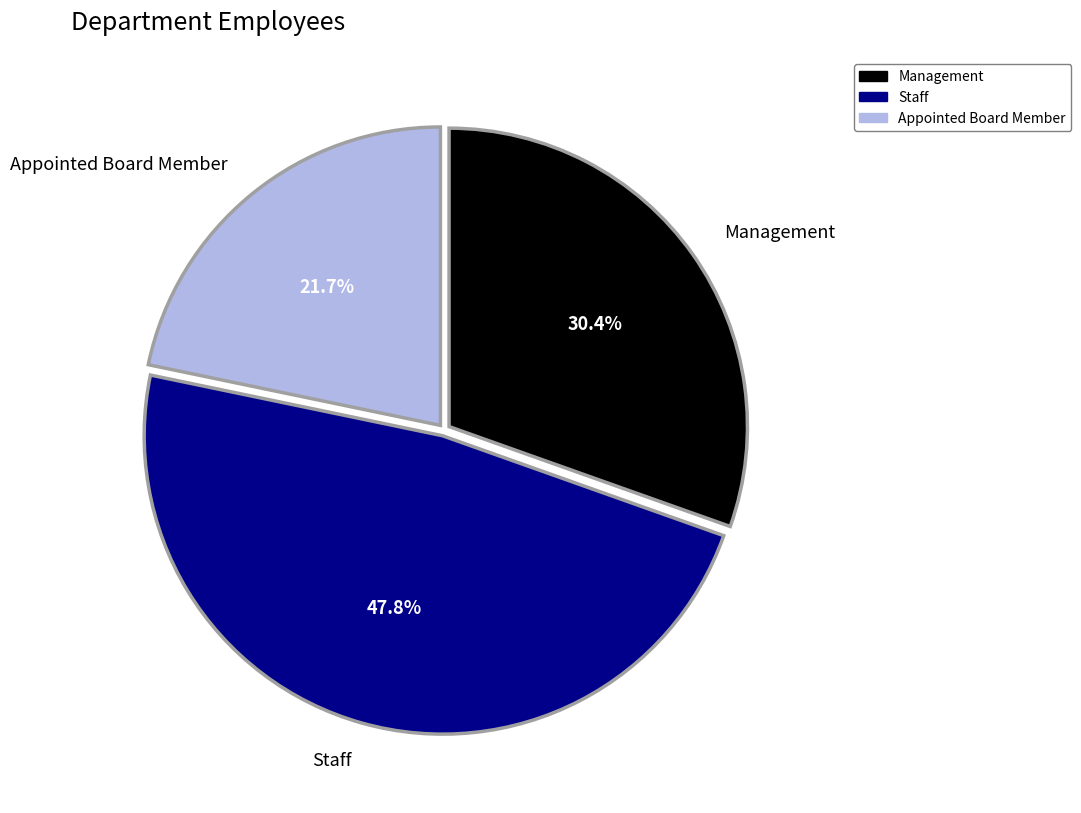

What portion of the pie excludes Appointed Board Member?

78.3%